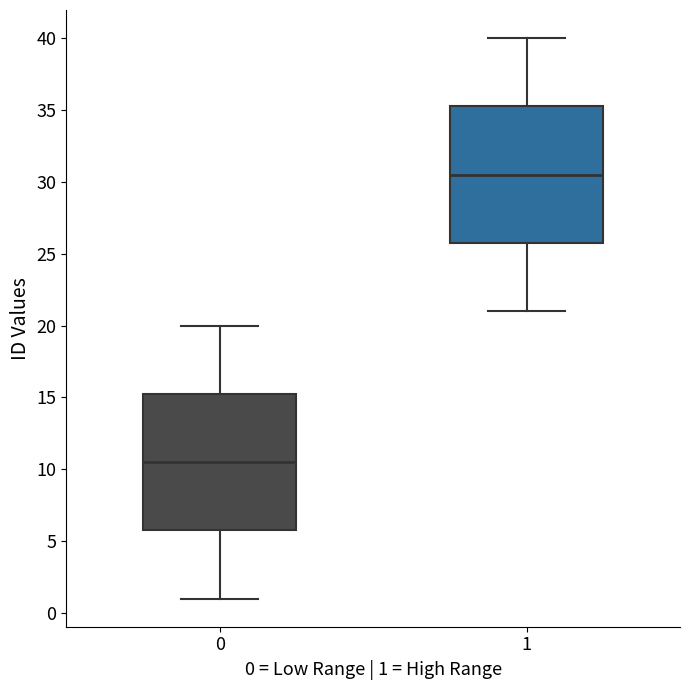

Reading left to right, transcribe this box plot: for each box, give where its median line is, the range the box spans, and where its two whiskers end, as read against the y-axis. The values are not printed on the chart, so give them approximately, as read against the axis.

0: median 10.5, box 6.0 to 15.5, whiskers 1.0 to 20.0
1: median 30.5, box 26.0 to 35.5, whiskers 21.0 to 40.0